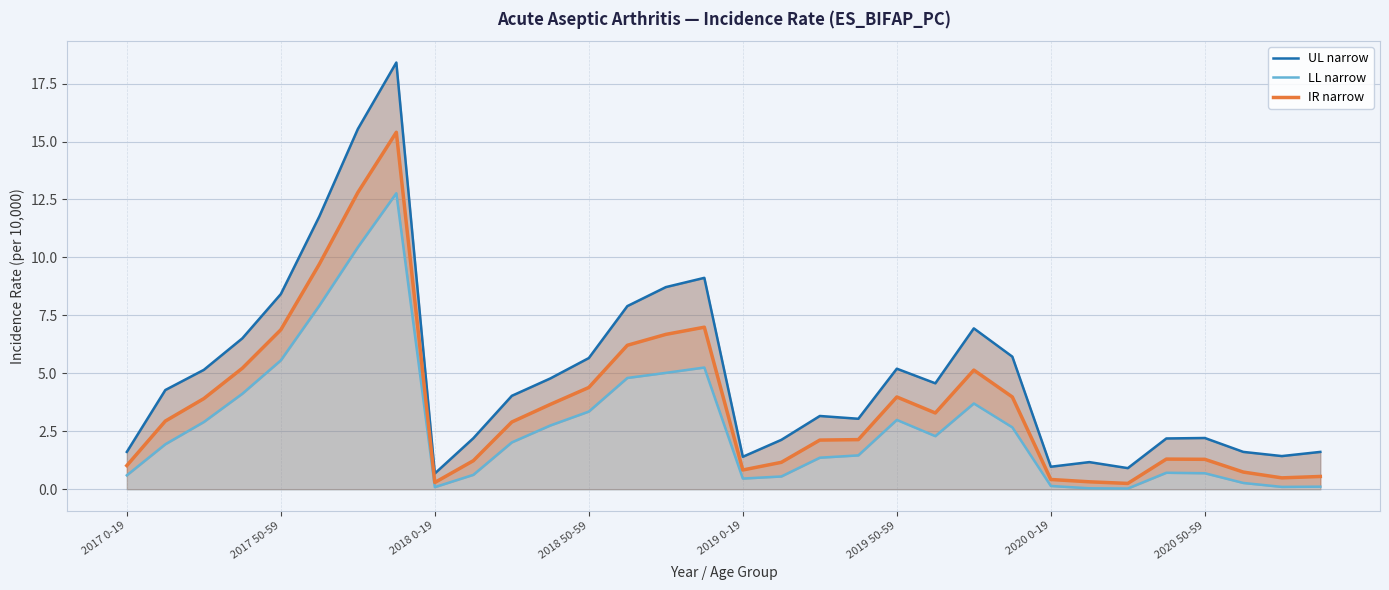

The value of IR narrow at 2020 50-59 is 1.3. True or false?

True